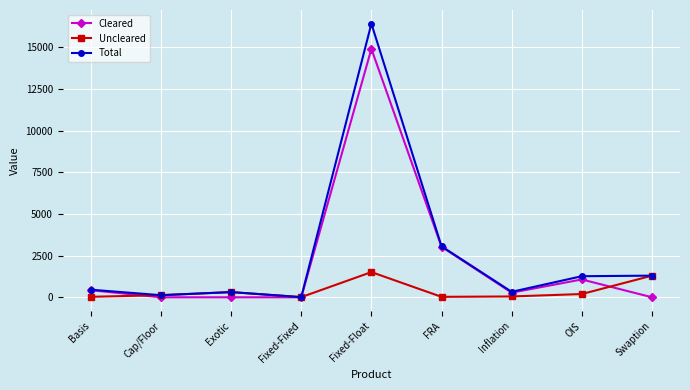

Count the number of data series in this chart.

3